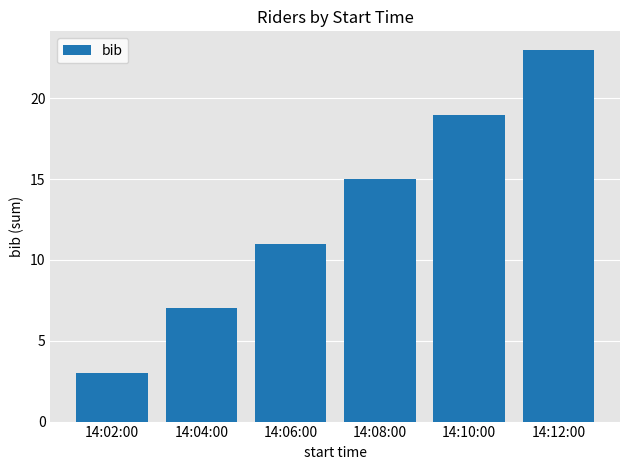

Does the chart contain any negative values?

No